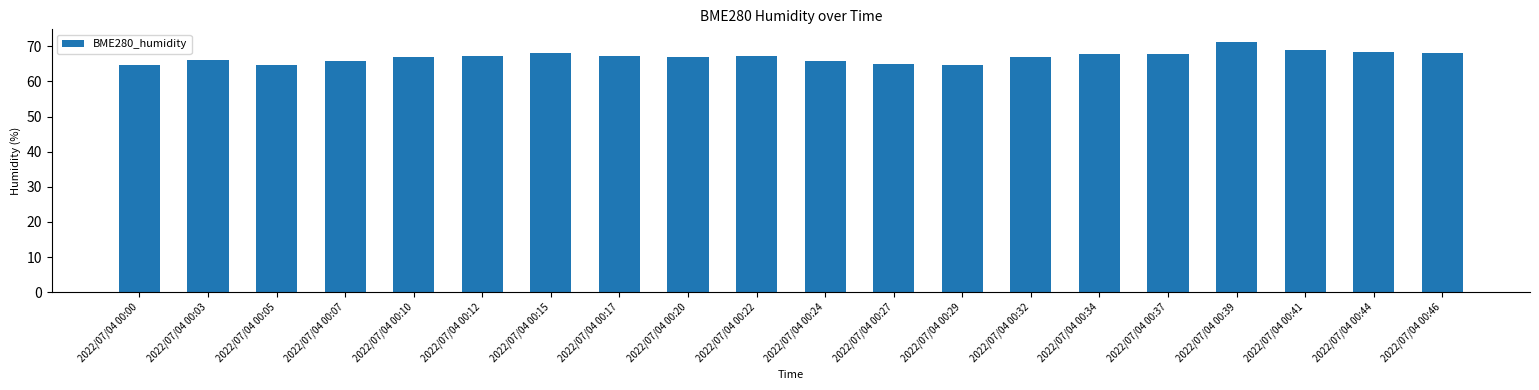

Approximately how many times larger is the value at 2022/07/04 00:15 compared to 2022/07/04 00:22?

1.0